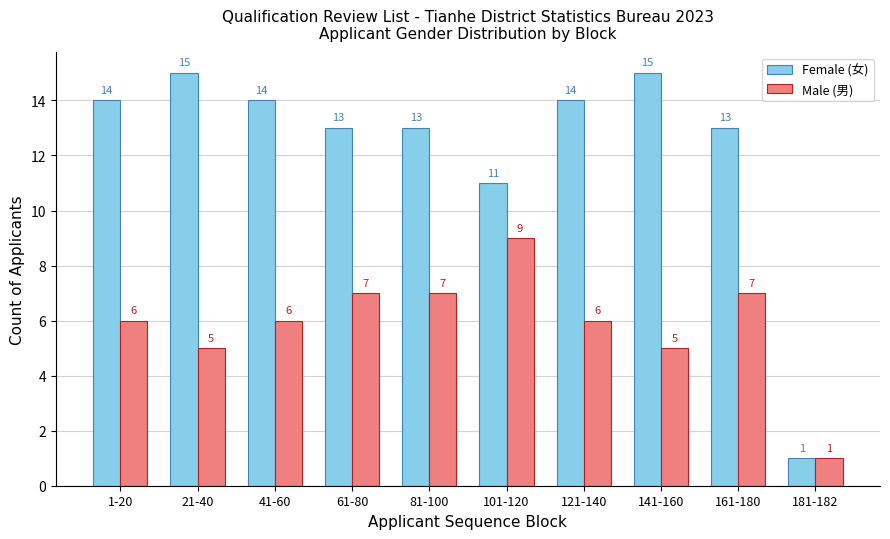

Count the Male (男) values in the range 5 to 7.

8